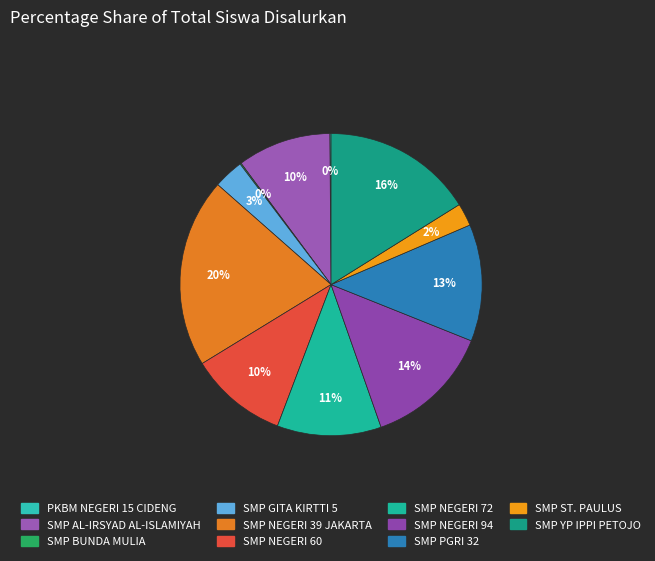

Between SMP NEGERI 94 and SMP PGRI 32, which is larger?

SMP NEGERI 94